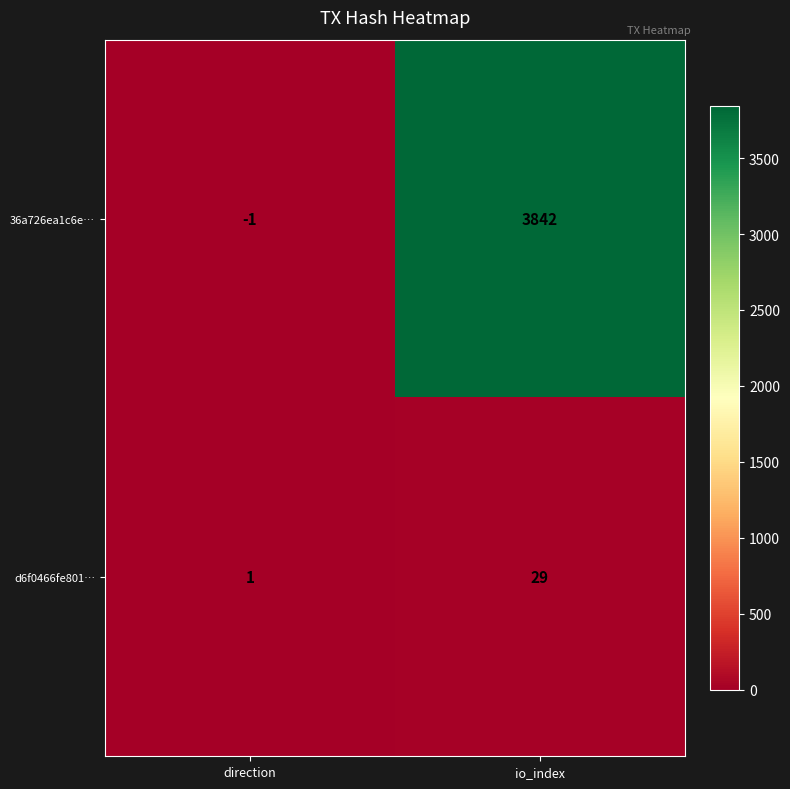

Which series has the largest total across all categories?

36a726ea1c6e…